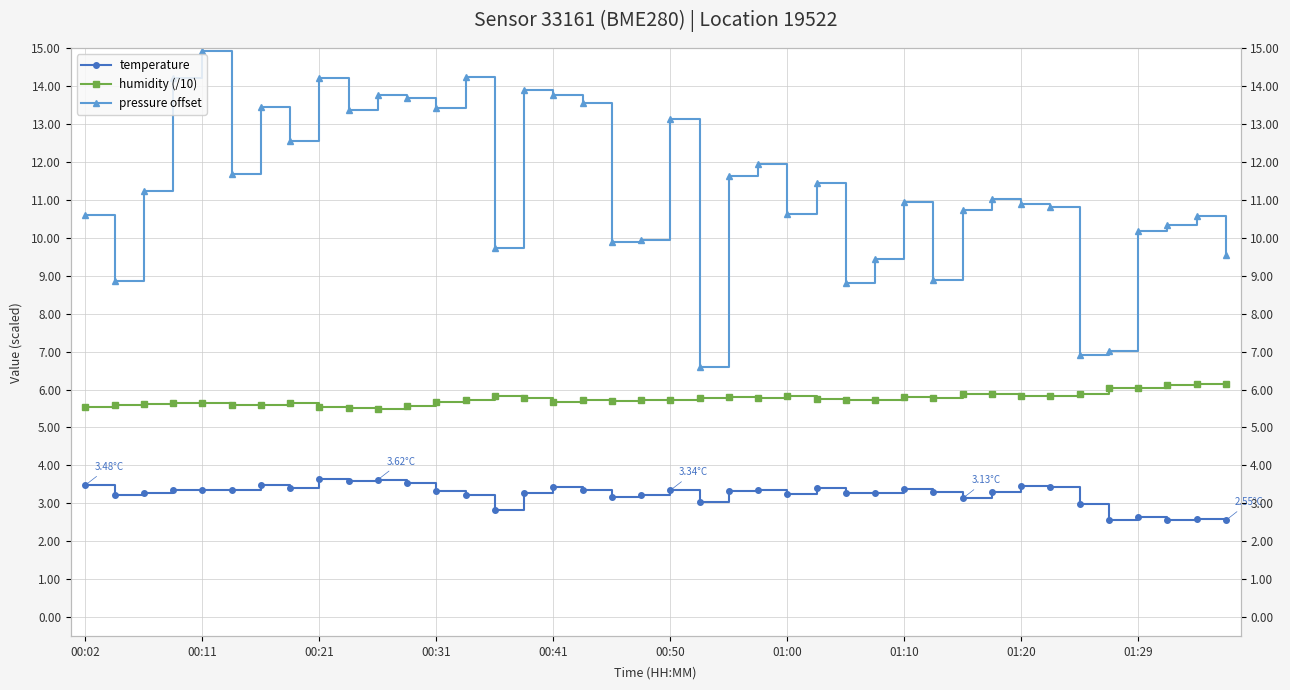

Is the value of temperature at 00:11 greater than the value of humidity (/10) at 00:11?

No